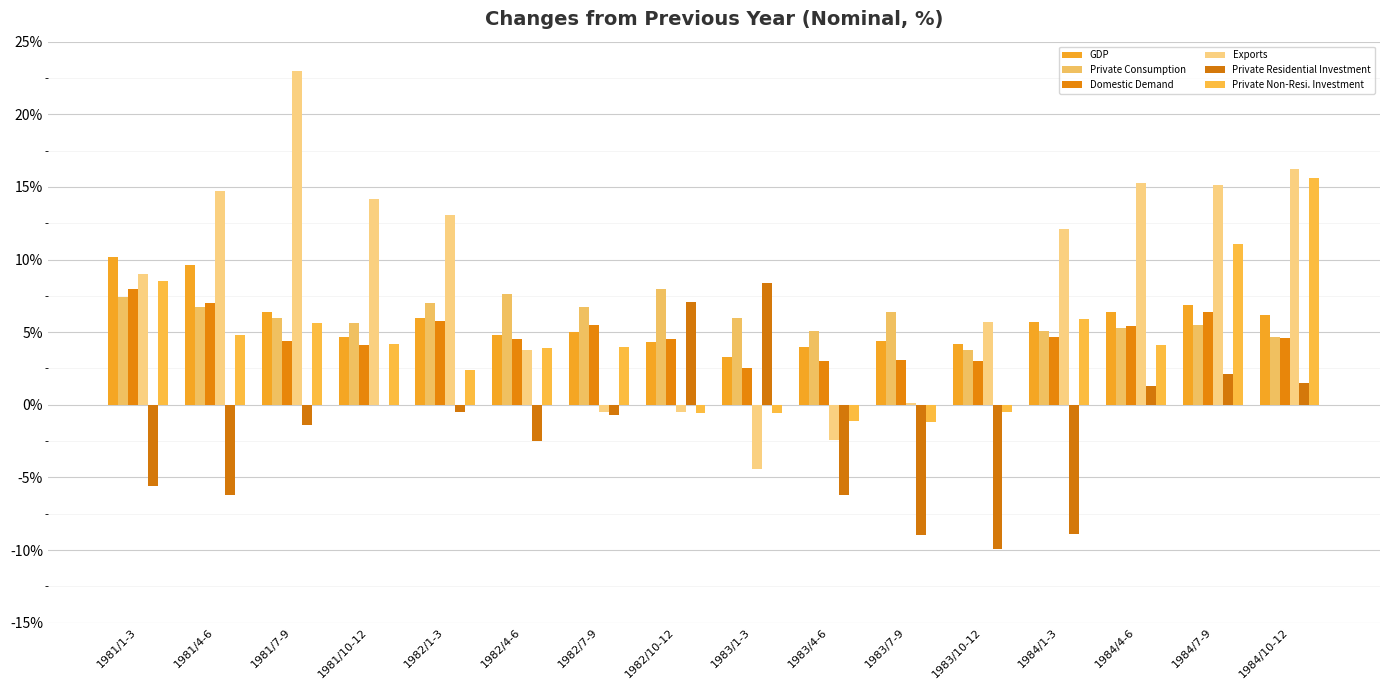

Count the number of data series in this chart.

6